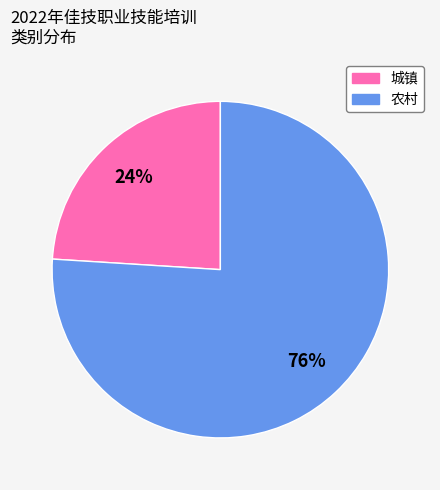

To the nearest percent, what is the difference between the 农村 and 城镇 slice percentages?

52%